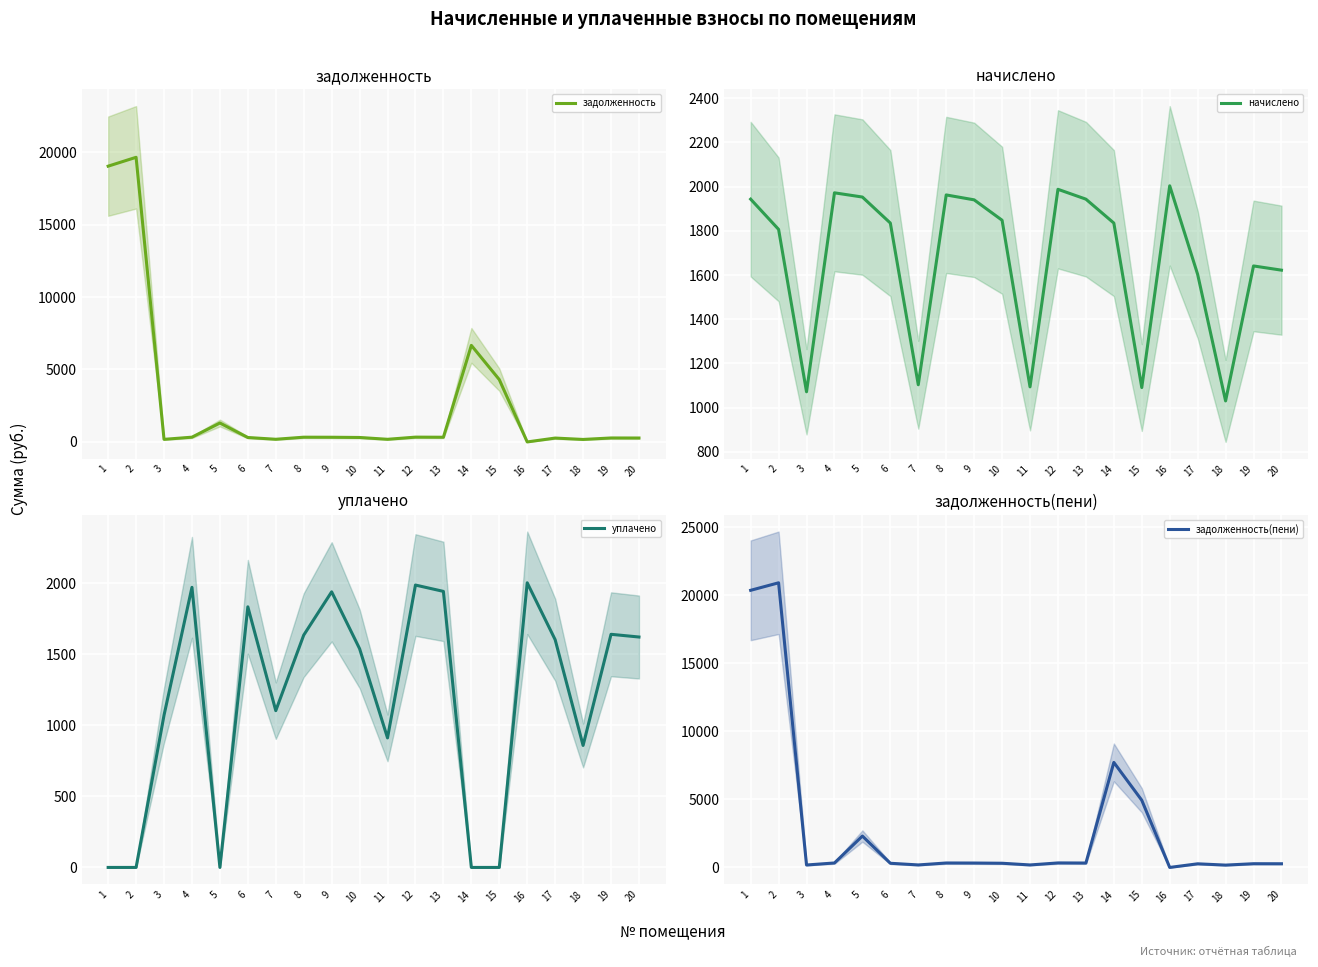

At which category is the sum across all series the highest?

2